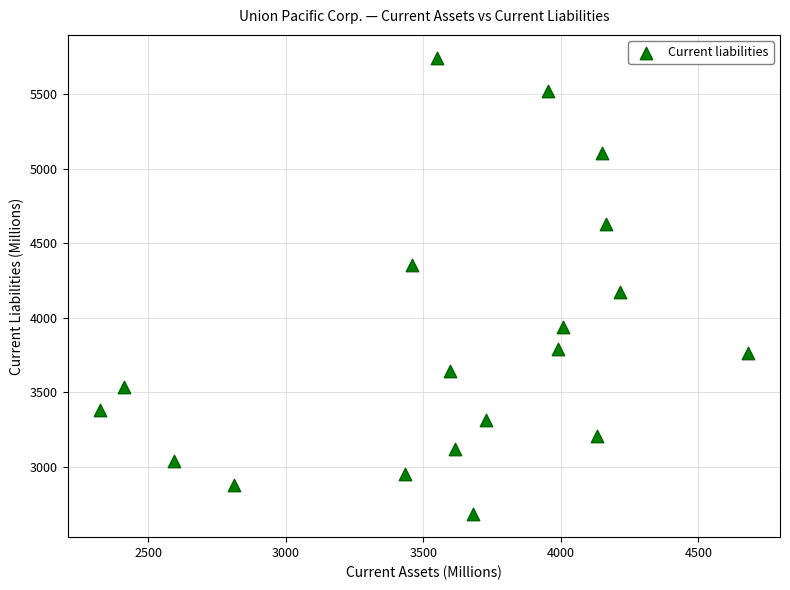

What is the range of Y values (max minus min)?

3062